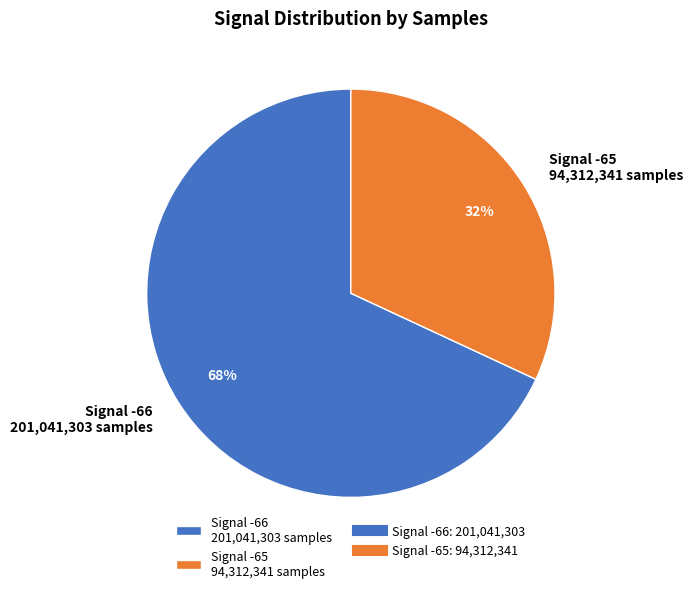

Between Signal -65 94,312,341 samples and Signal -66 201,041,303 samples, which is larger?

Signal -66 201,041,303 samples